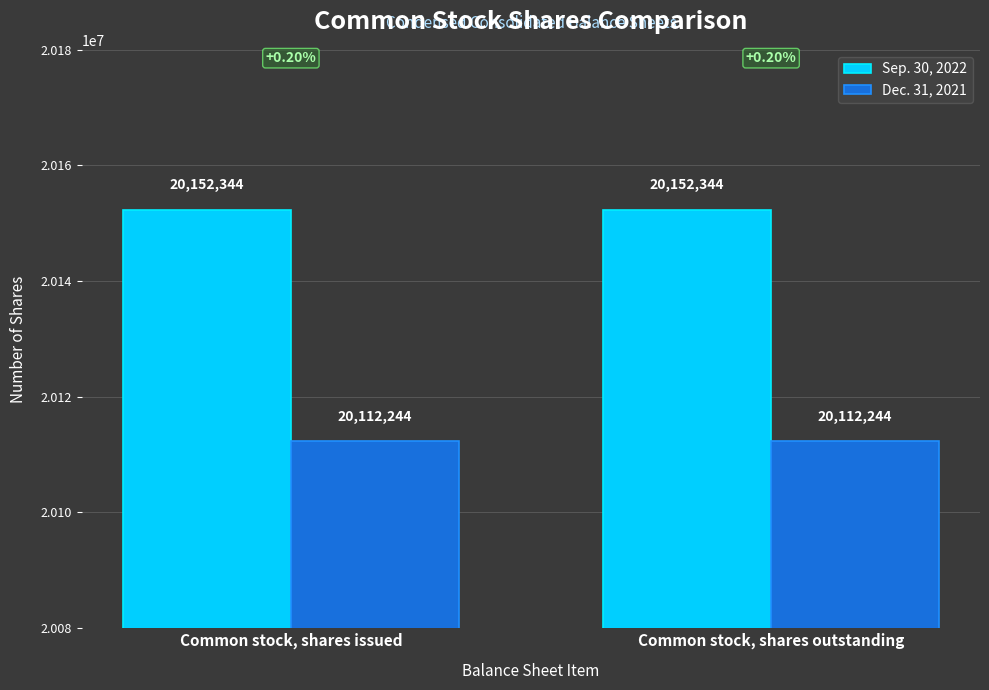

What is the difference between the highest and lowest values at Common stock, shares issued?

40100